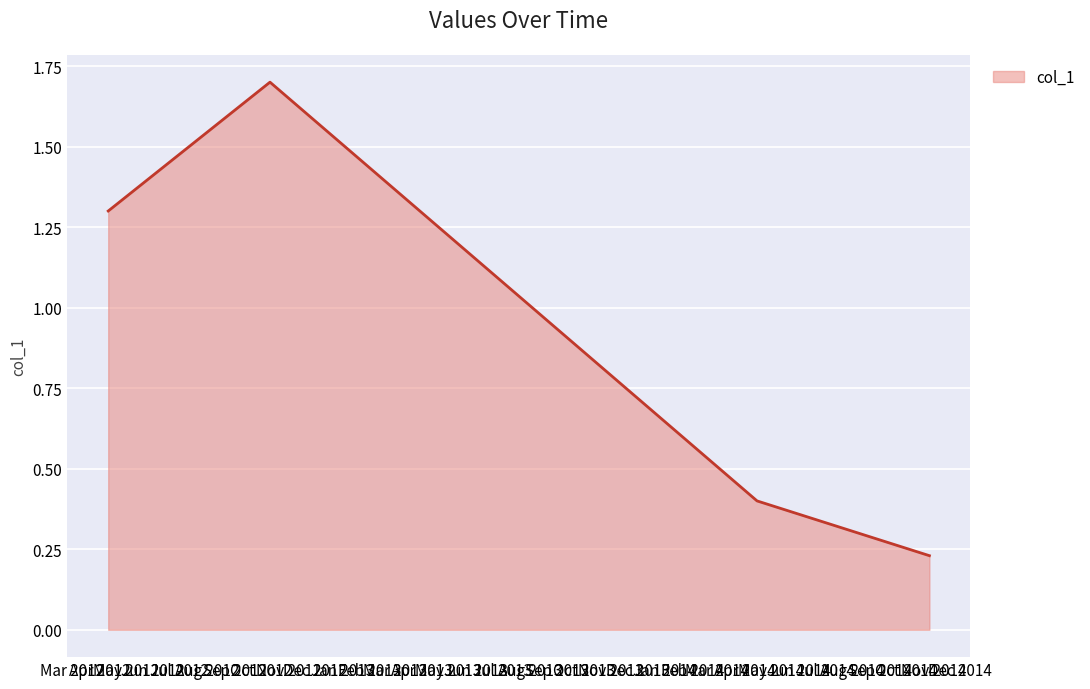

What is the average value?

0.9